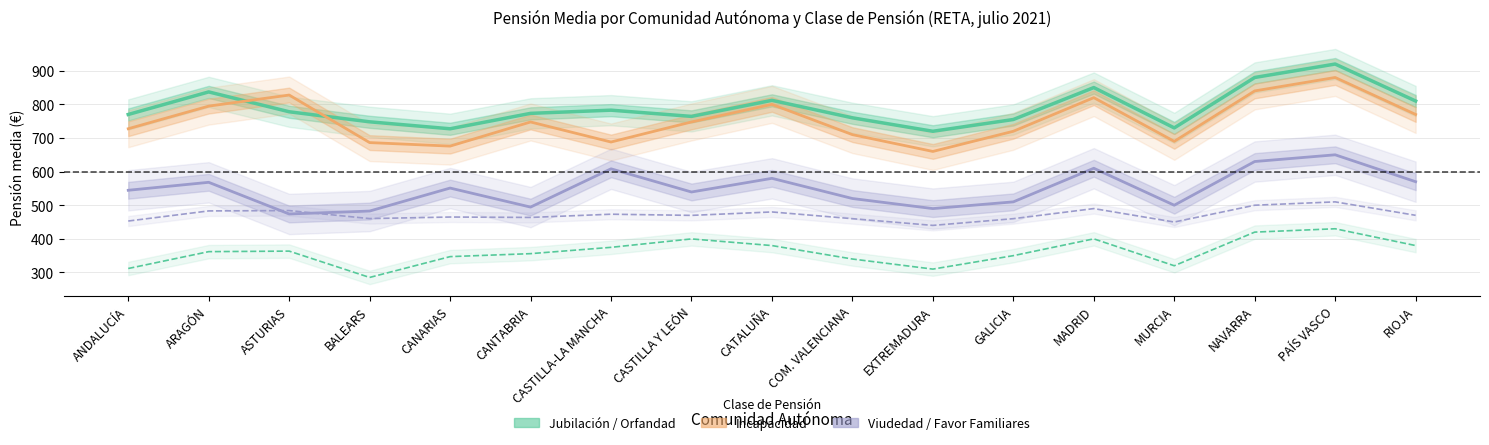

What is the label of the 7th point from the left?

CASTILLA-LA MANCHA